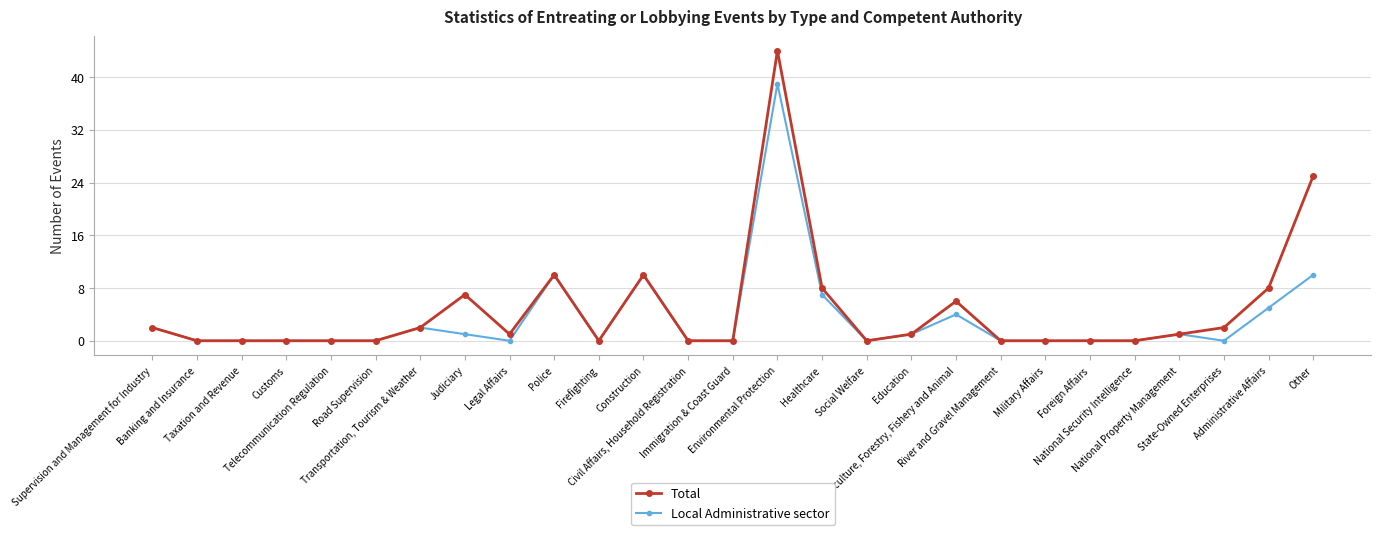

Rank the series by their maximum value, from lowest to highest.

Local Administrative sector, Total